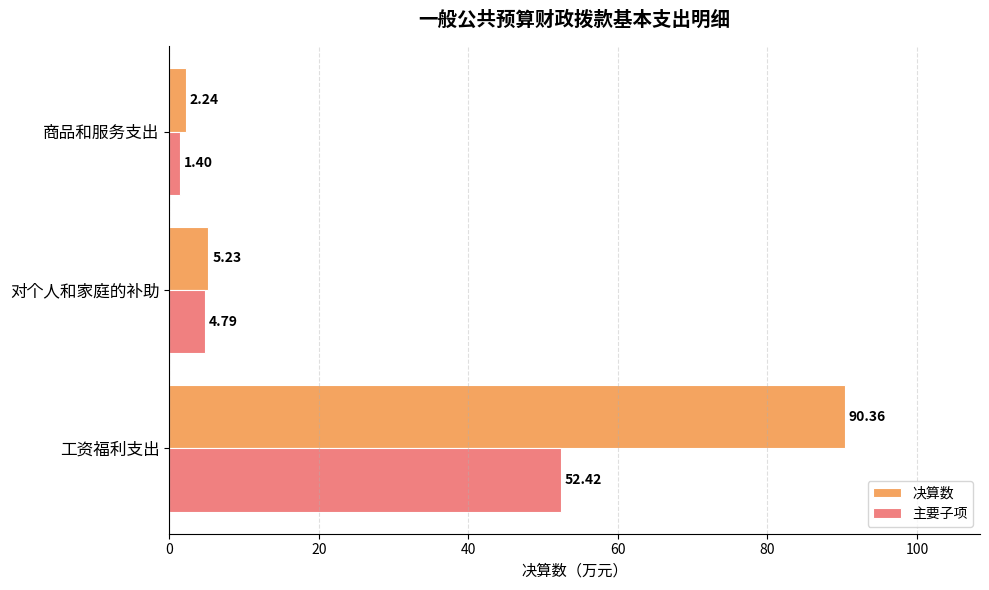

Which series has the largest total across all categories?

决算数